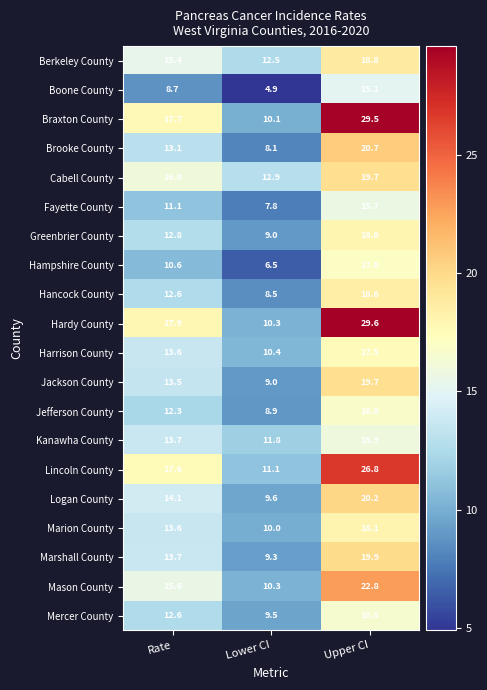

Where does the Greenbrier County series first go above 12?

Rate